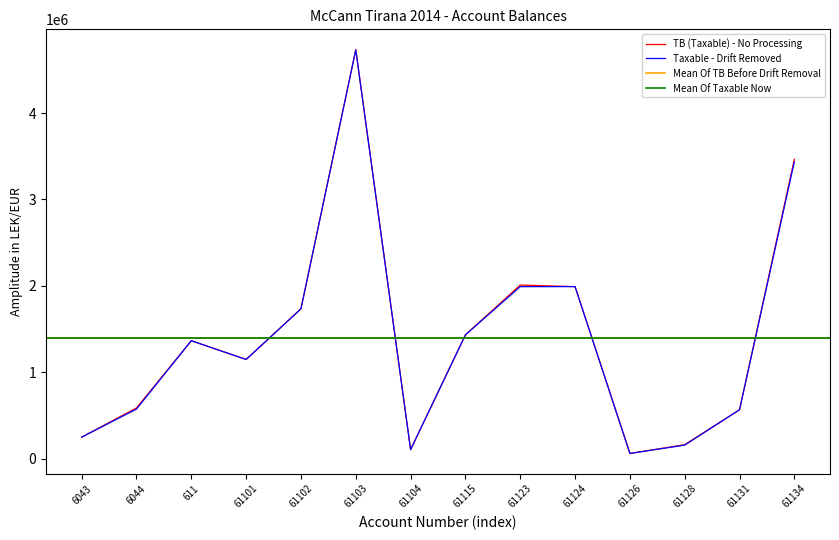

Which series has the largest total across all categories?

TB (Taxable)